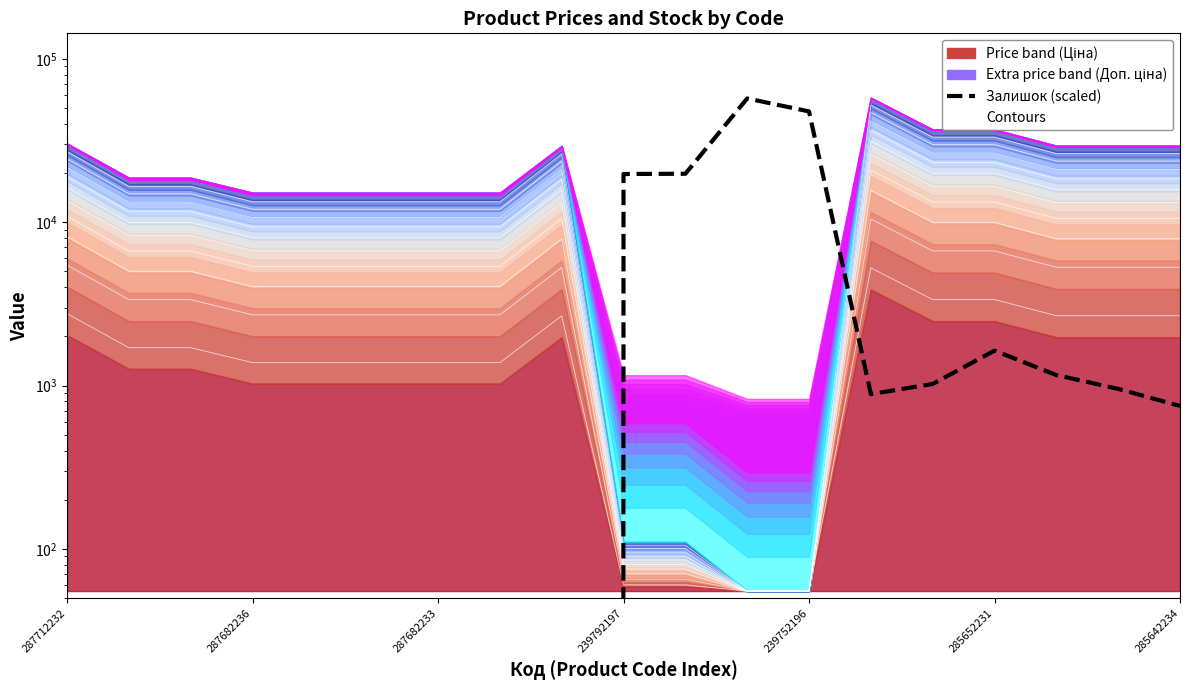

Does the chart display data point markers on the line(s)?

No